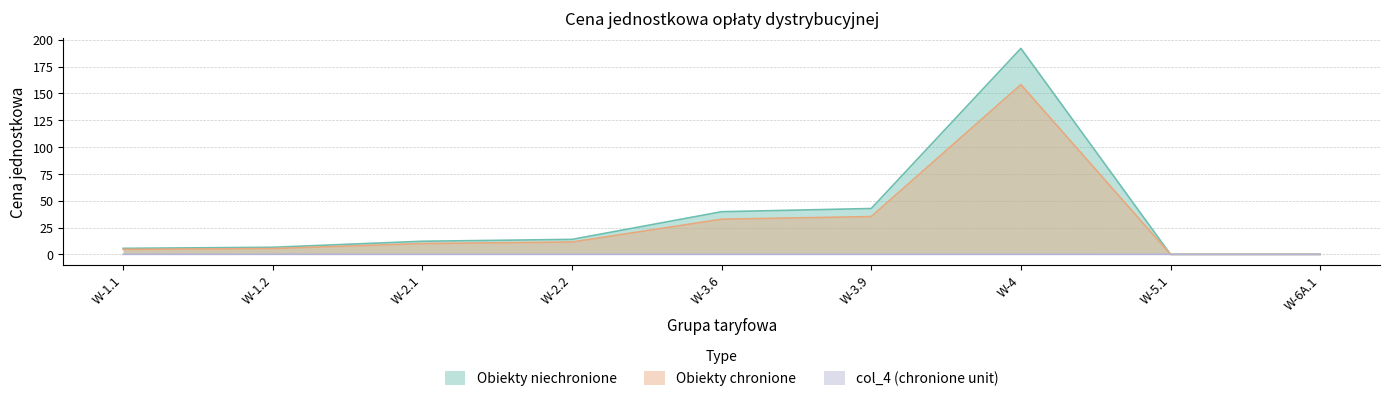

After their last crossing, which series has the higher values: Obiekty chronione or col_4 (chronione unit)?

col_4 (chronione unit)